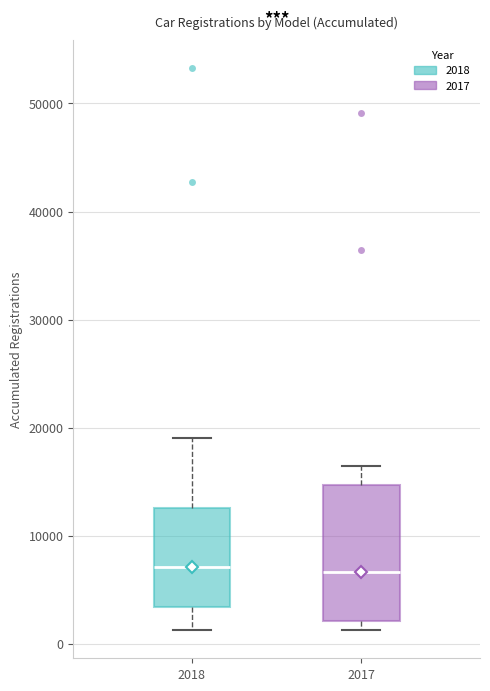

Reading left to right, read every box against the y-axis: the position of its median line, the range the box covers, and the ends of its whiskers. The values are not printed on the chart, so give them approximately, as read against the axis.

2018: median 7000, box 3000 to 13000, whiskers 1000 to 19000
2017: median 7000, box 2000 to 15000, whiskers 1000 to 16000